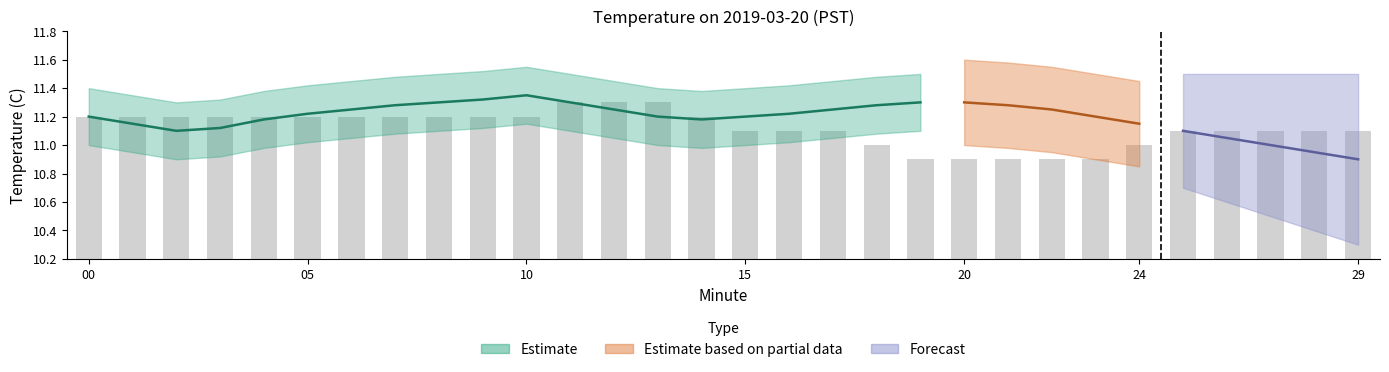

The chart shows a value of 11.0 at 24. True or false?

True